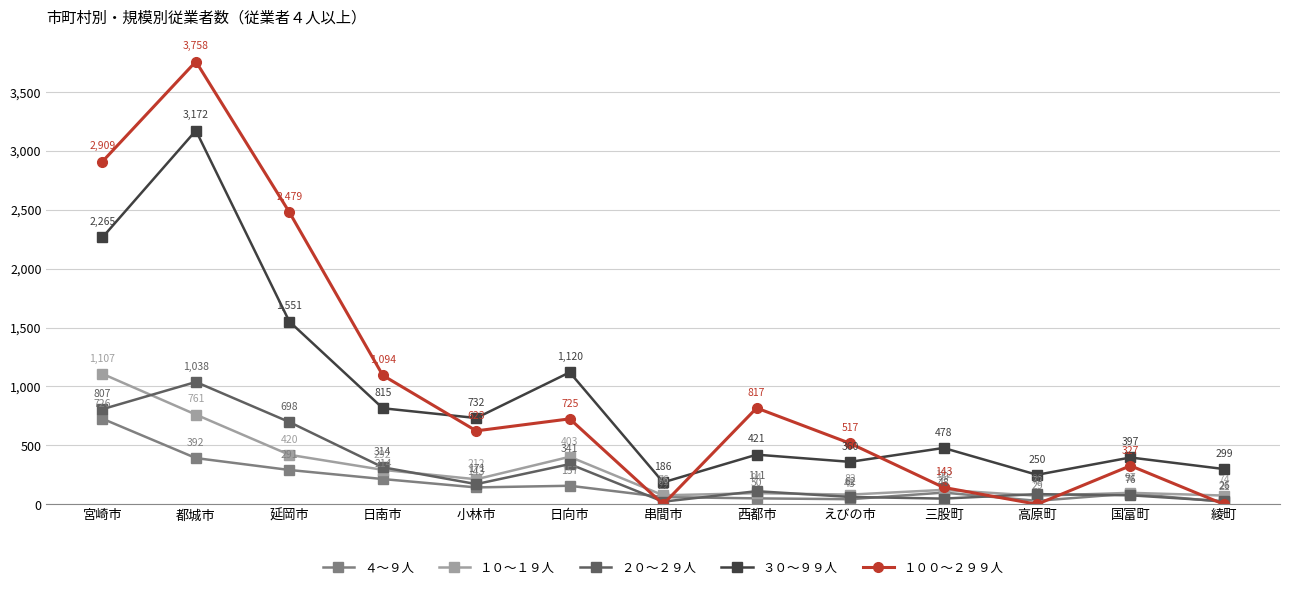

Reading right to left, extract all data points from this chart.

４～９人: 21	91	29	99	43	50	61	157	143	214	291	392	726
１０～１９人: 74	97	72	122	82	94	76	403	212	292	420	761	1107
２０～２９人: 26	76	86	48	62	111	22	341	171	314	698	1038	807
３０～９９人: 299	397	250	478	360	421	186	1120	732	815	1551	3172	2265
１００～２９９人: 0	327	0	143	517	817	0	725	623	1094	2479	3758	2909